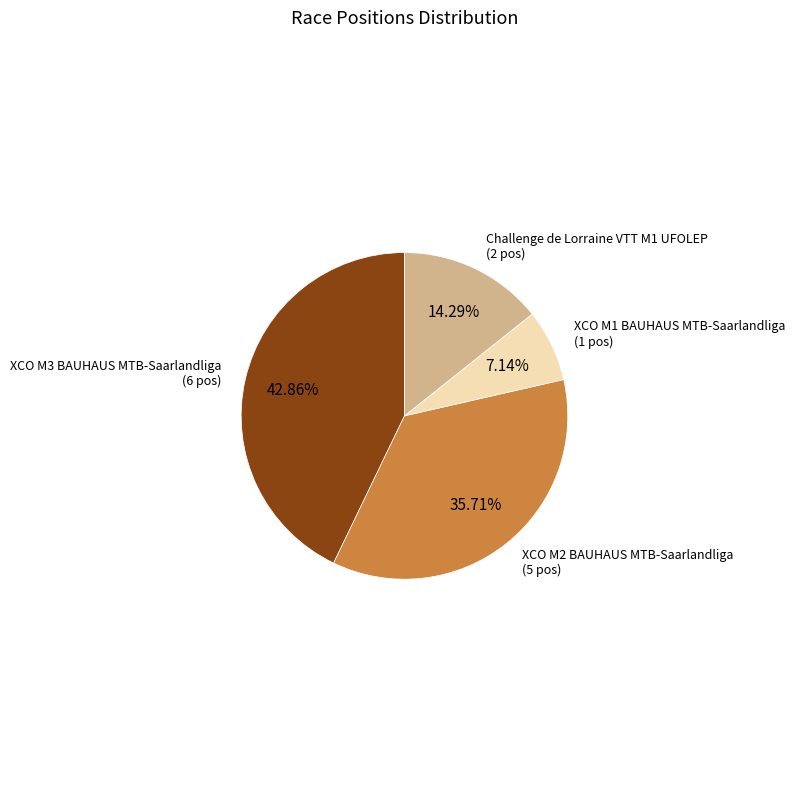

Approximately how many times larger is the value at XCO M2 BAUHAUS MTB-Saarlandliga compared to Challenge de Lorraine VTT M1 UFOLEP?

2.5